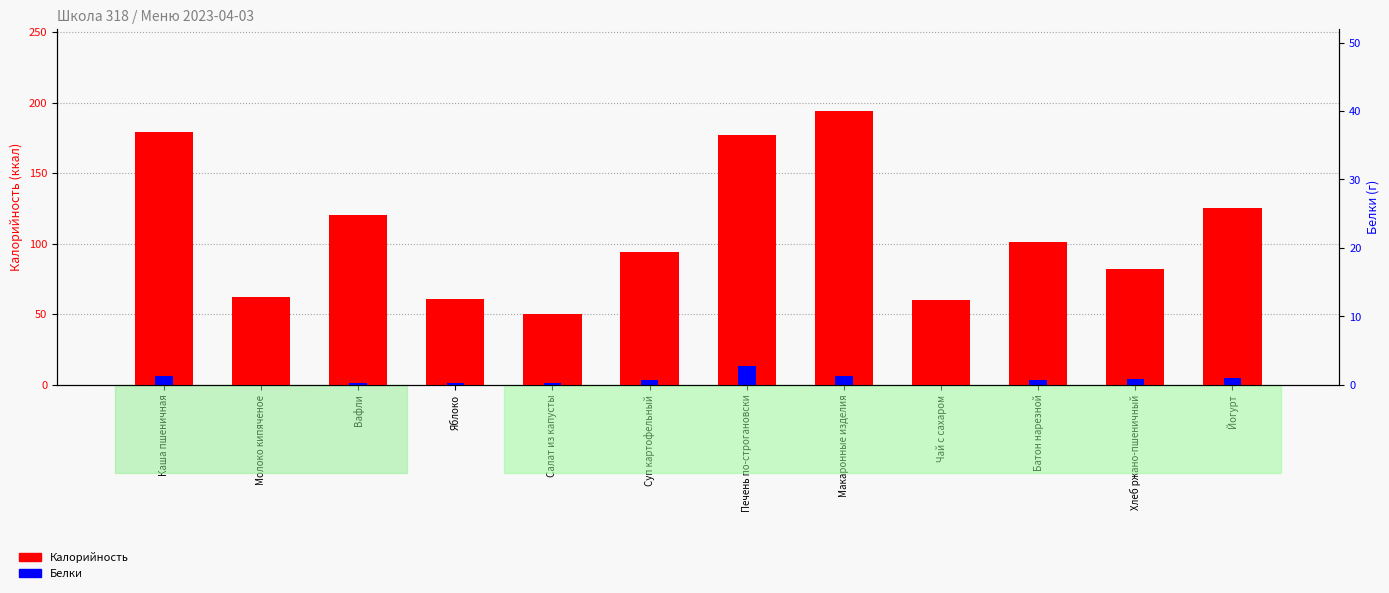

What is the difference between the second highest and second lowest values in the Белки series?

6